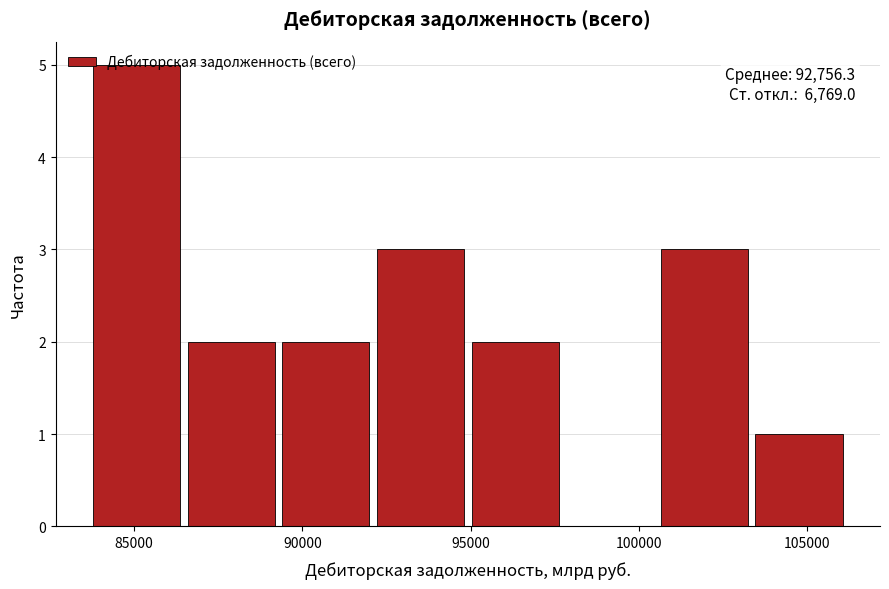

Over which range of the x-axis is the bar tallest?

84000 to 86500